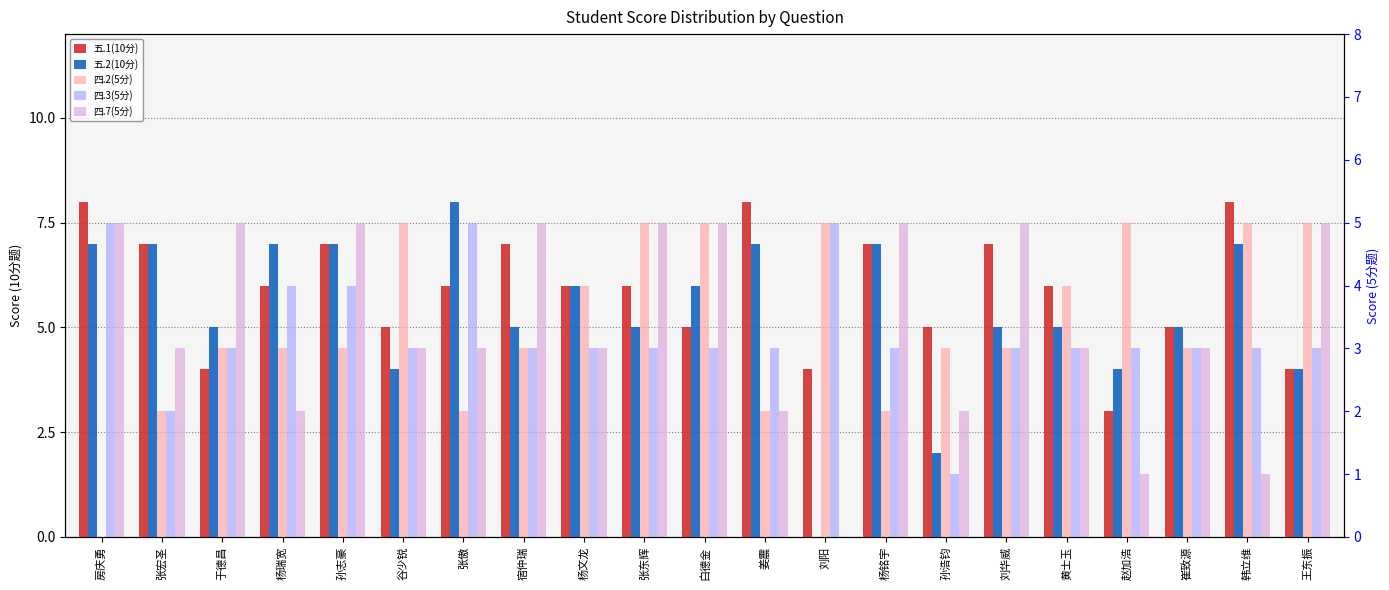

Which category has the lowest value across all series?

刘阳